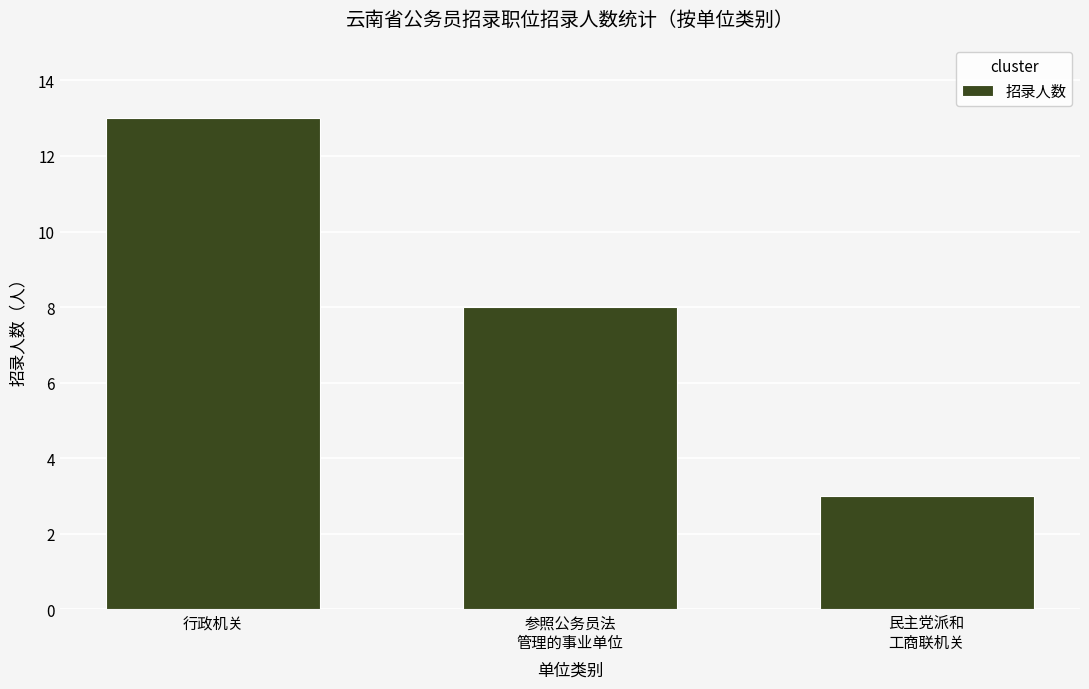

How many values are between 3 and 13?

3